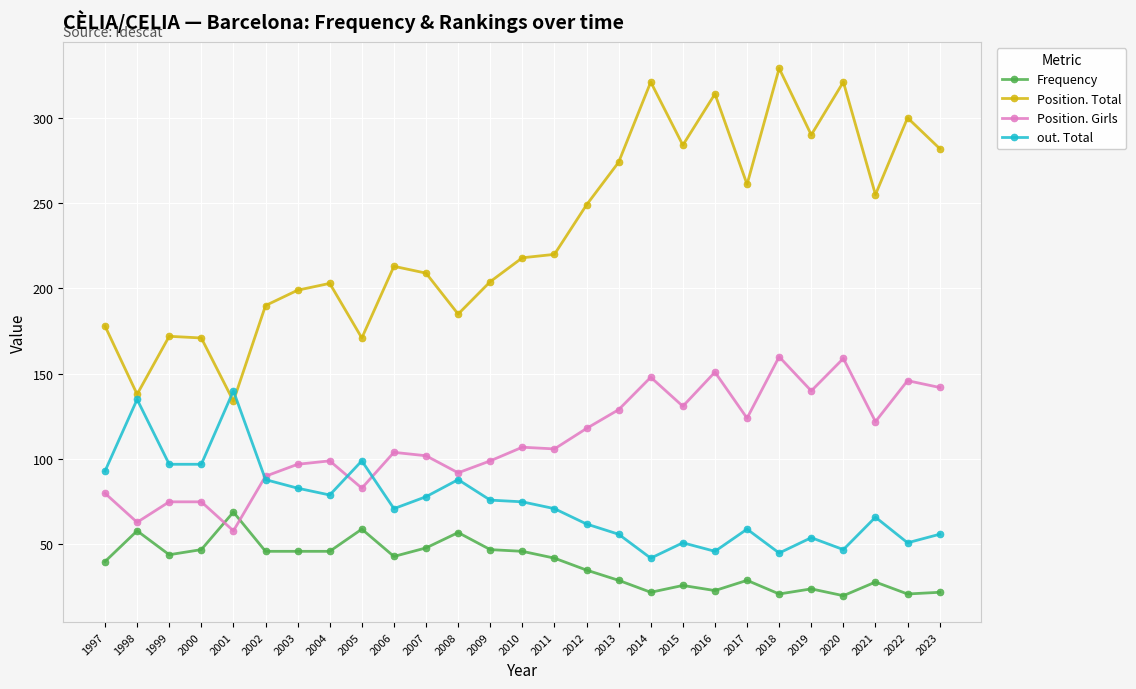

True or false: Position. Total and out. Total cross at least once.

True